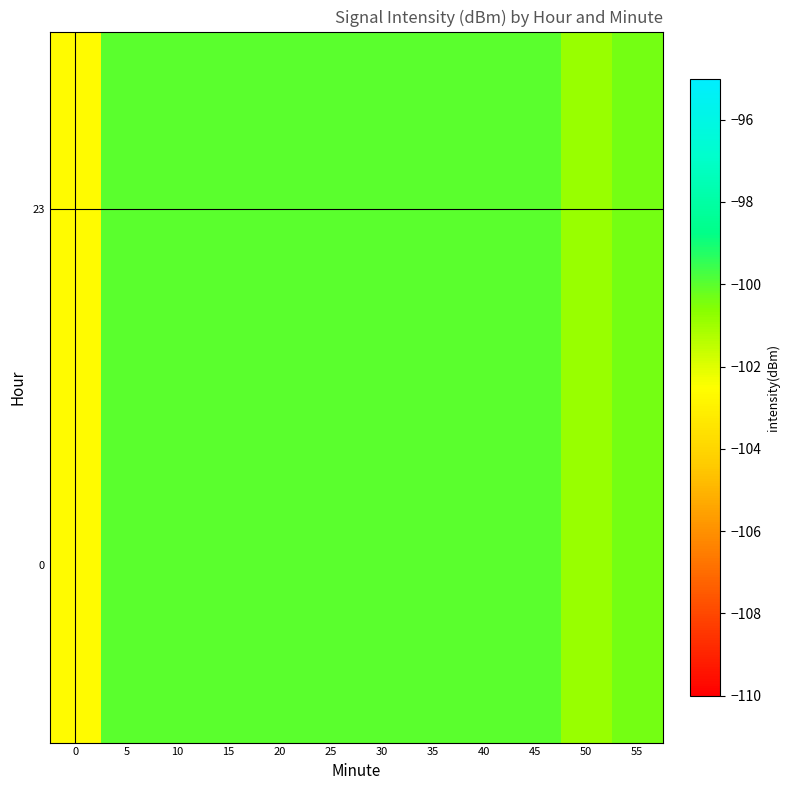

Reading right to left, list all the values displayed in this chart.

23: 55=-100.4	50=-100.9	45=-100.0	40=-100.0	35=-100.0	30=-100.0	25=-100.0	20=-100.0	15=-100.0	10=-100.0	5=-100.0	0=-102.7
0: 55=-100.4	50=-100.9	45=-100.0	40=-100.0	35=-100.0	30=-100.0	25=-100.0	20=-100.0	15=-100.0	10=-100.0	5=-100.0	0=-102.7